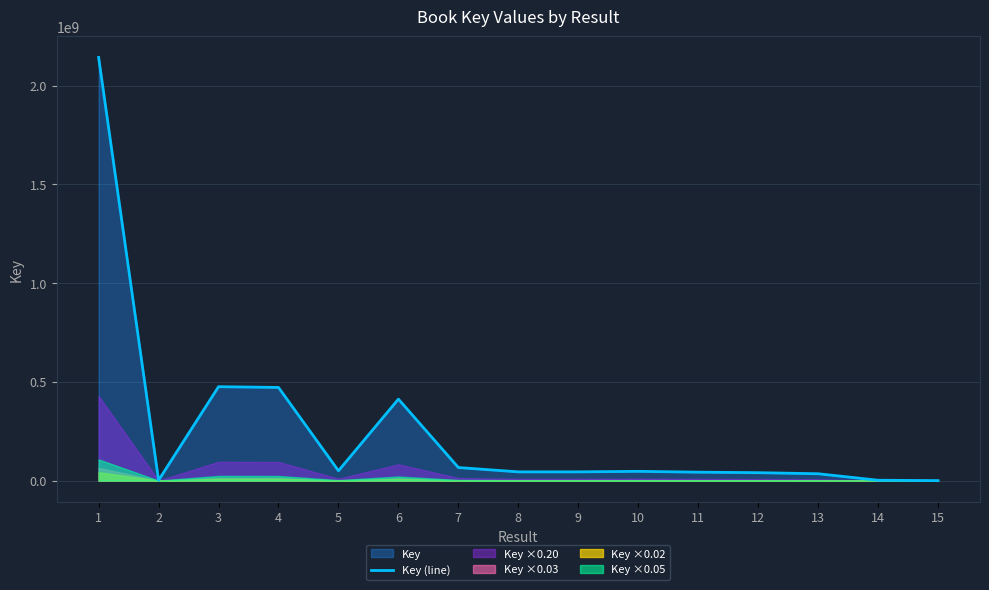

Rank the categories by value from highest to lowest.

1, 3, 4, 6, 7, 5, 10, 9, 8, 11, 12, 13, 14, 2, 15